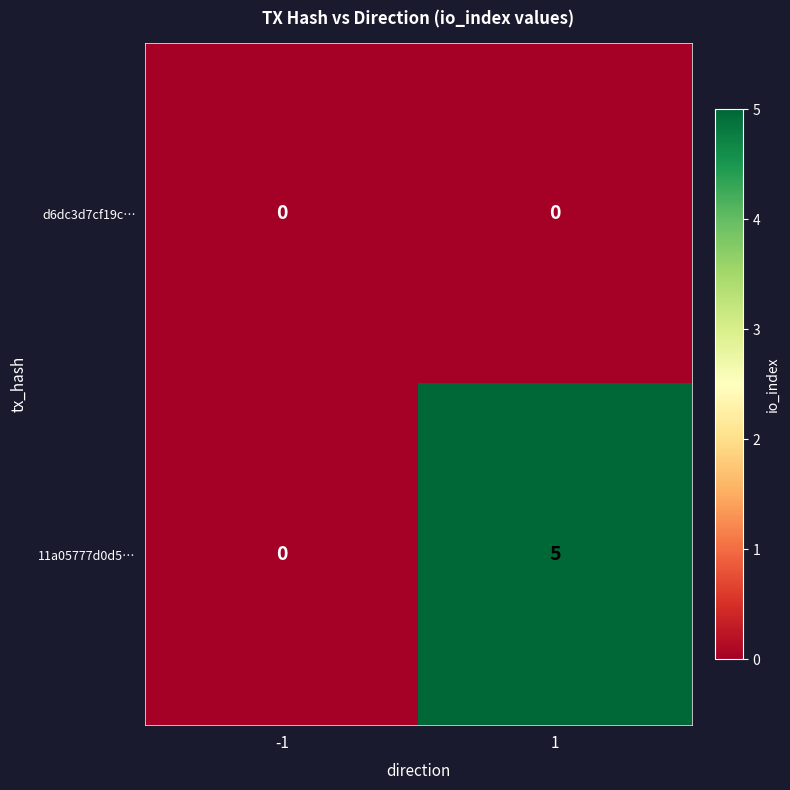

At how many categories does at least one series exceed 3?

1